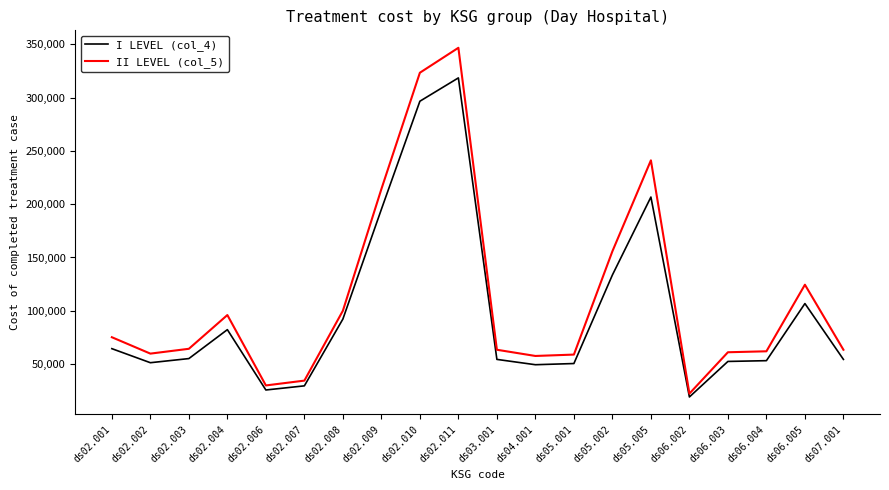

What are all the series names shown in the legend?

I LEVEL (col_4), II LEVEL (col_5)